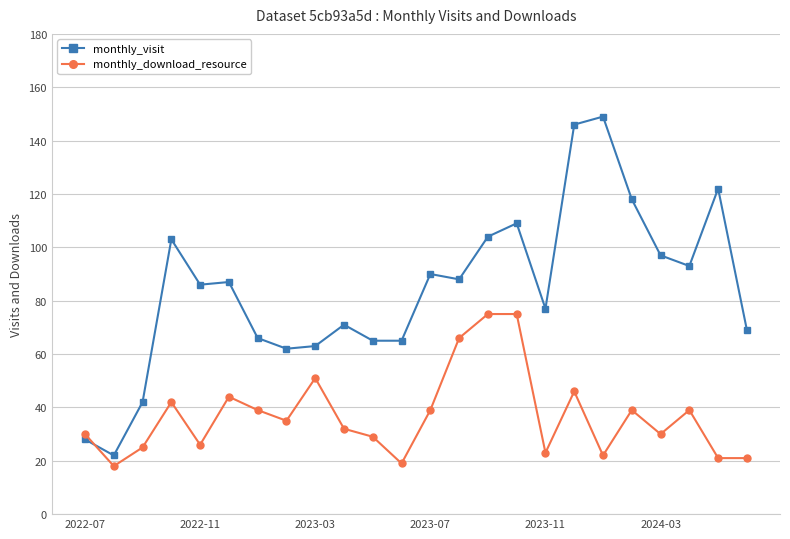

What is the value of the monthly_visit point at the 11th from the left?

65